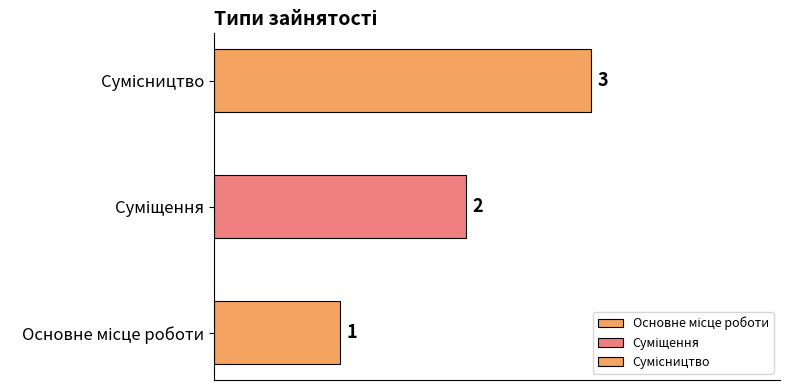

What is the label of the 1st bar from the right?

Сумісництво